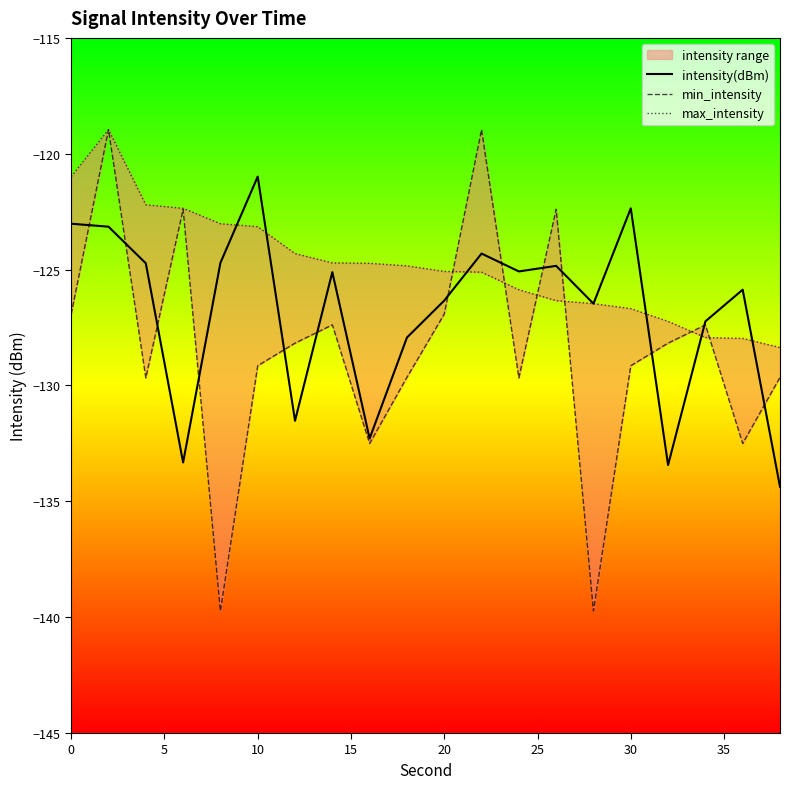

At how many categories does at least one series exceed -131?

20